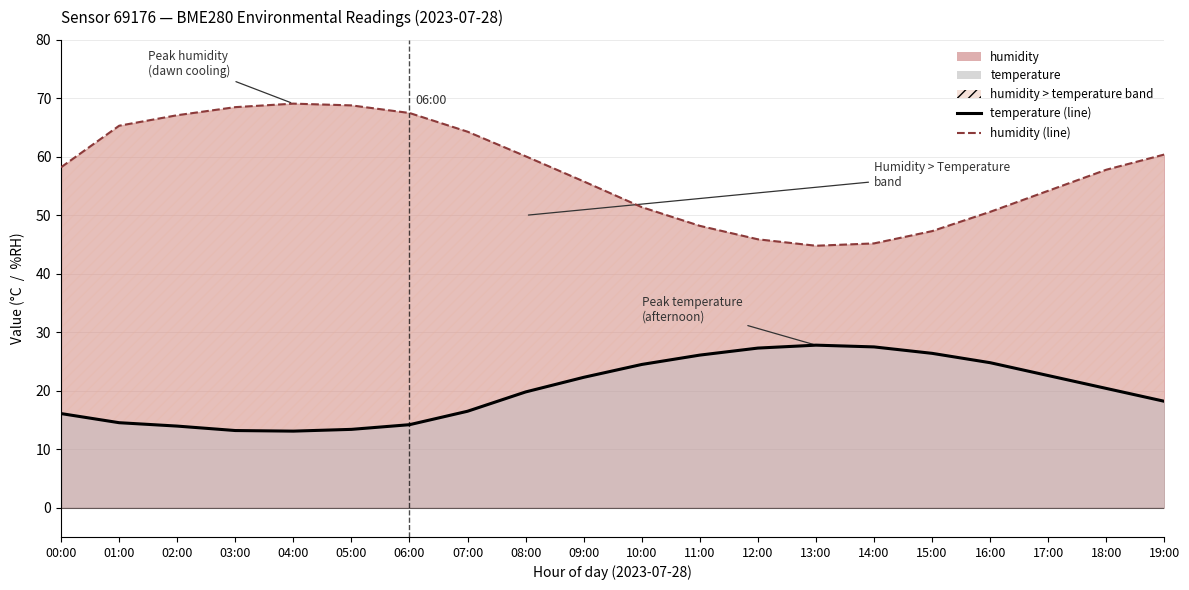

In temperature (line), how many points are higher than both neighbors (excluding endpoints)?

1